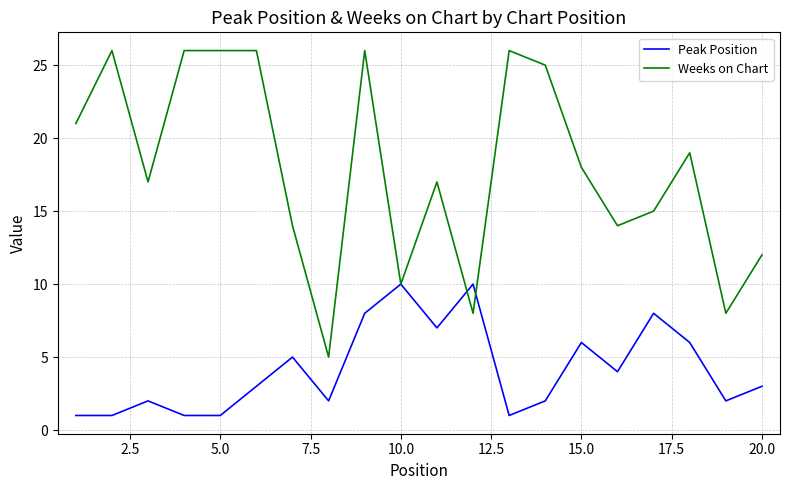

Which series has the largest total across all categories?

Weeks on Chart